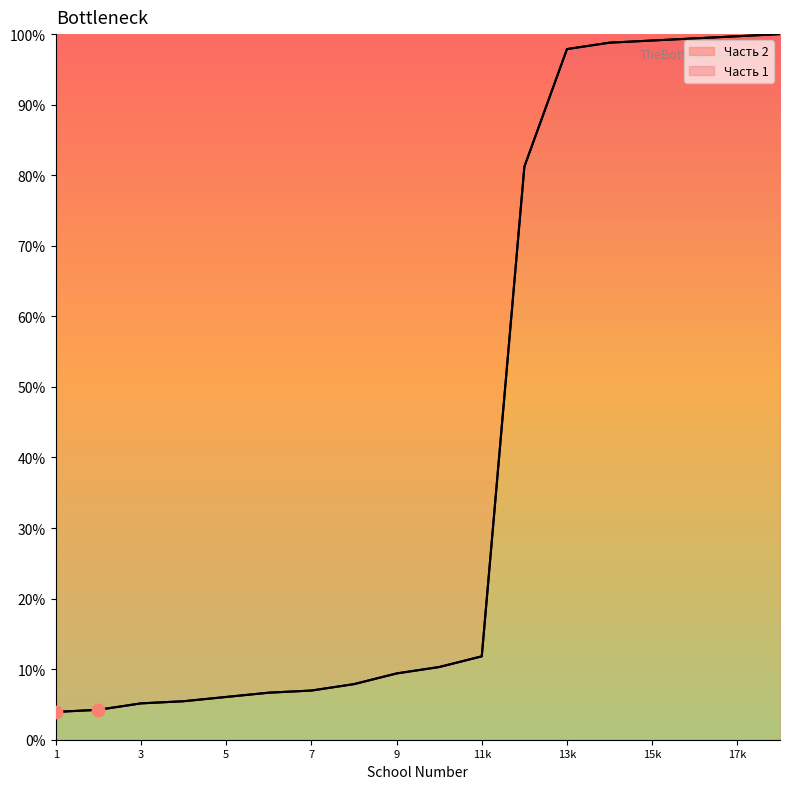

Which series contains the highest Y value?

Часть 1